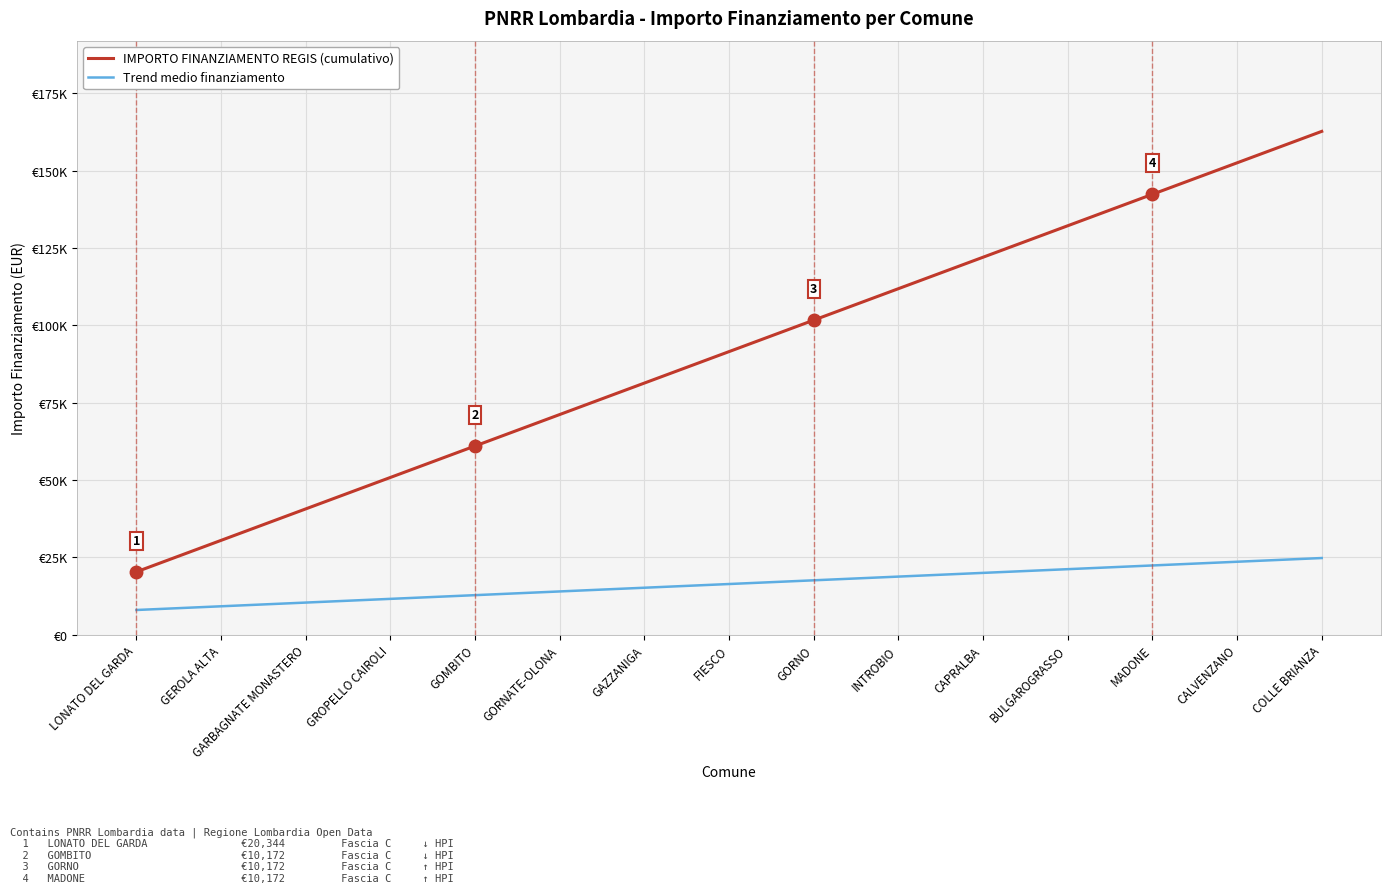

True or false: Trend medio finanziamento has a value of 11600 at GROPELLO CAIROLI.

True